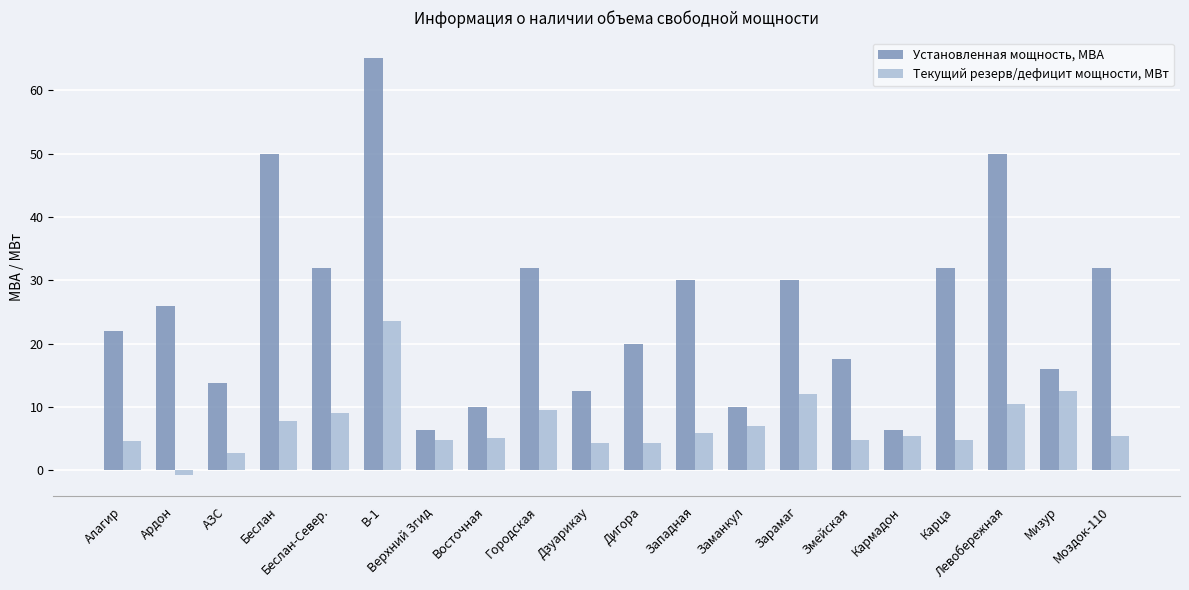

What is the difference between the second highest and minimum values in the Текущий резерв/дефицит мощности, МВт series?

13.2